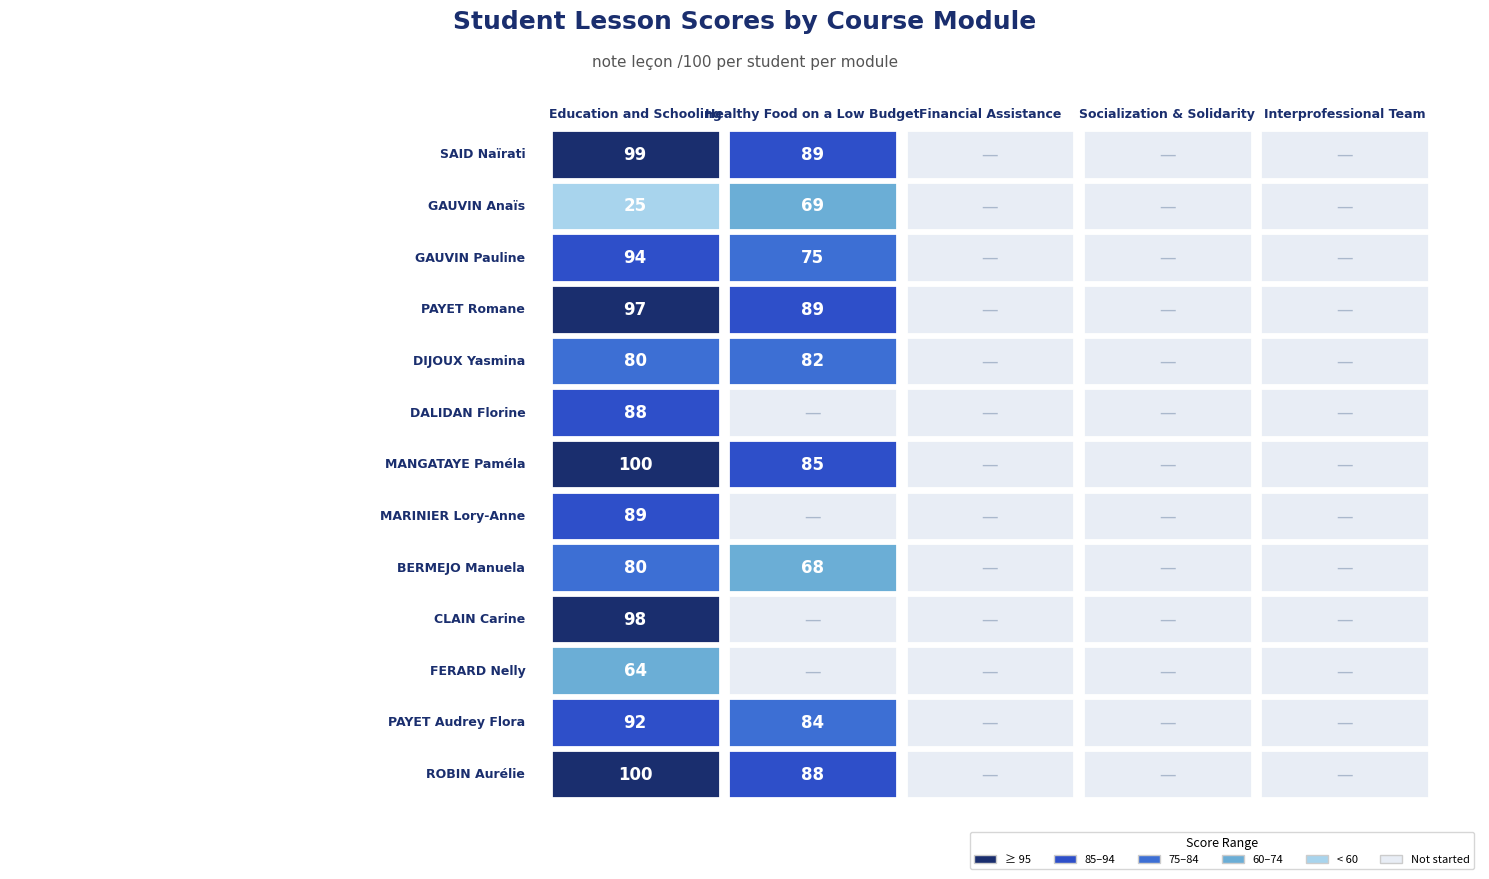

Which category has the lowest value in the SAID Naïrati series?

2